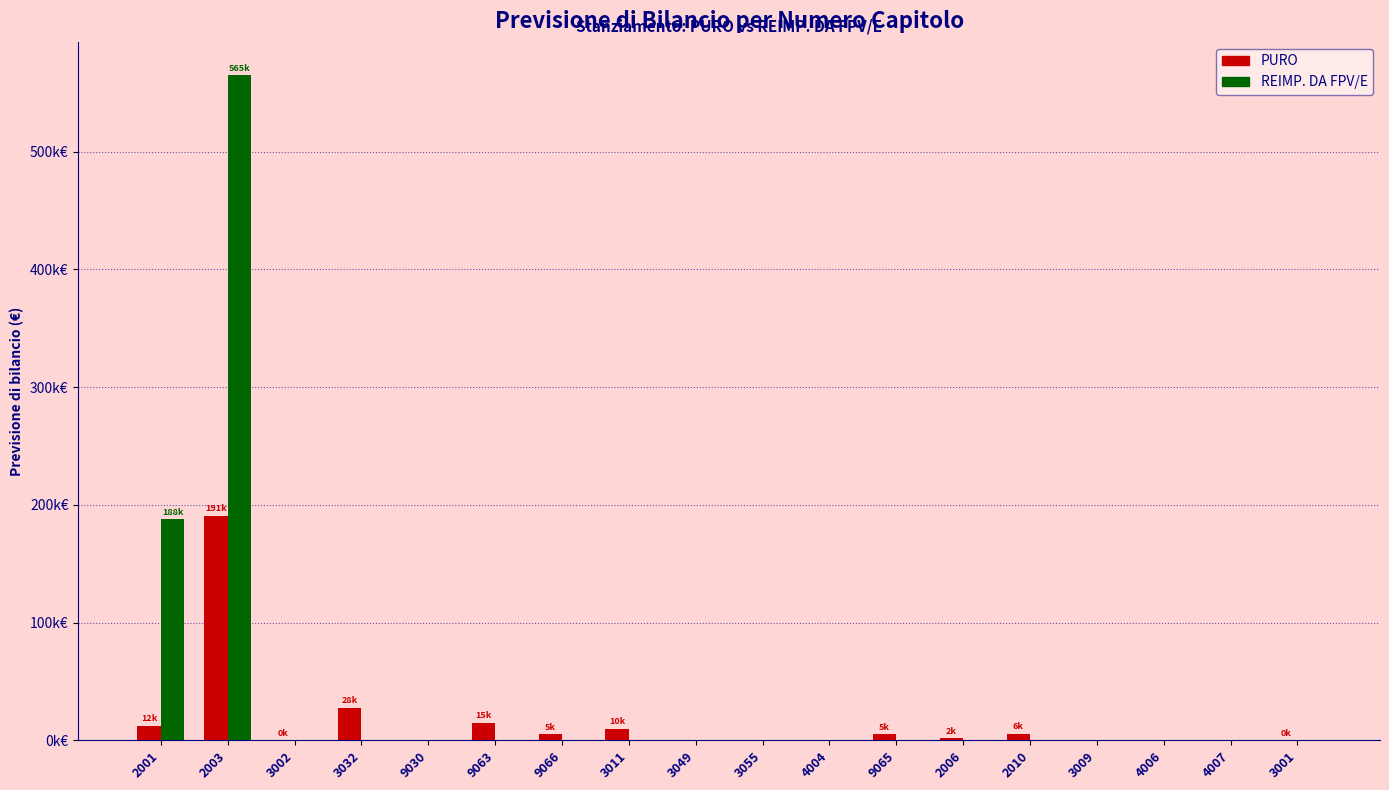

List the labels in order of REIMP. DA FPV/E value, largest first.

2003, 2001, 3002, 3032, 9030, 9063, 9066, 3011, 3049, 3055, 4004, 9065, 2006, 2010, 3009, 4006, 4007, 3001